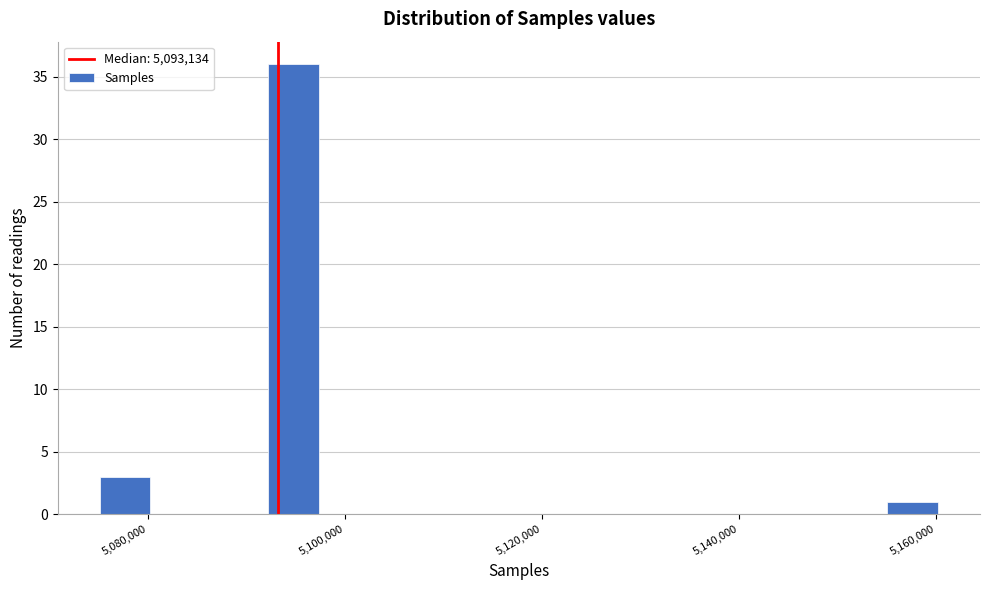

Read against the x-axis, roughly where is the centre of the tallest bar?

5094000